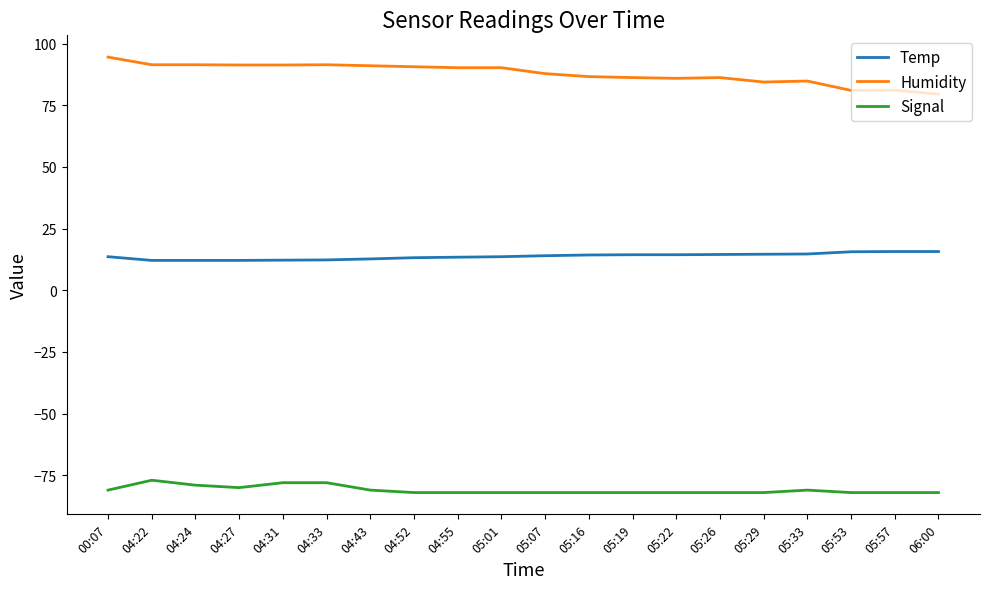

What is the maximum value for Temp?

15.7